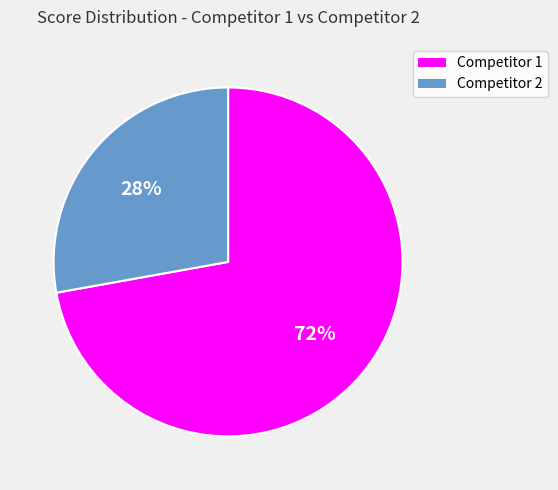

Does any single category account for the majority?

Yes